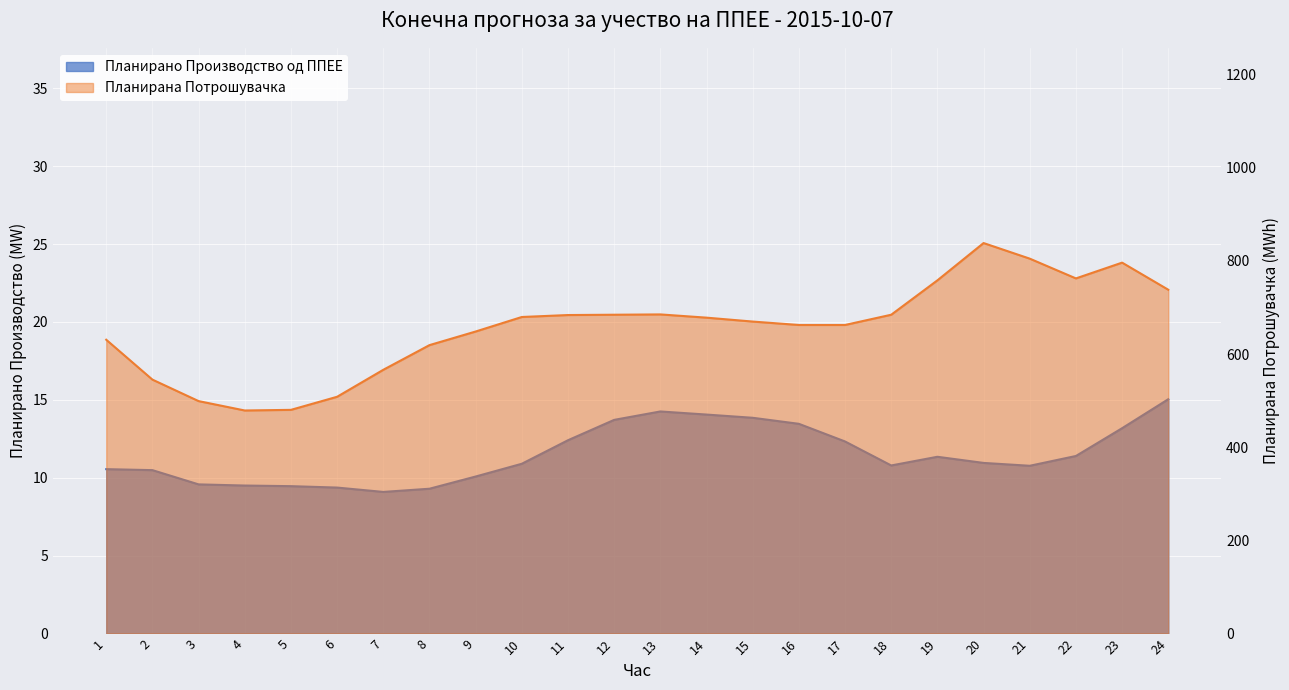

At which category does Планирана Потрошувачка reach its first local valley?

4